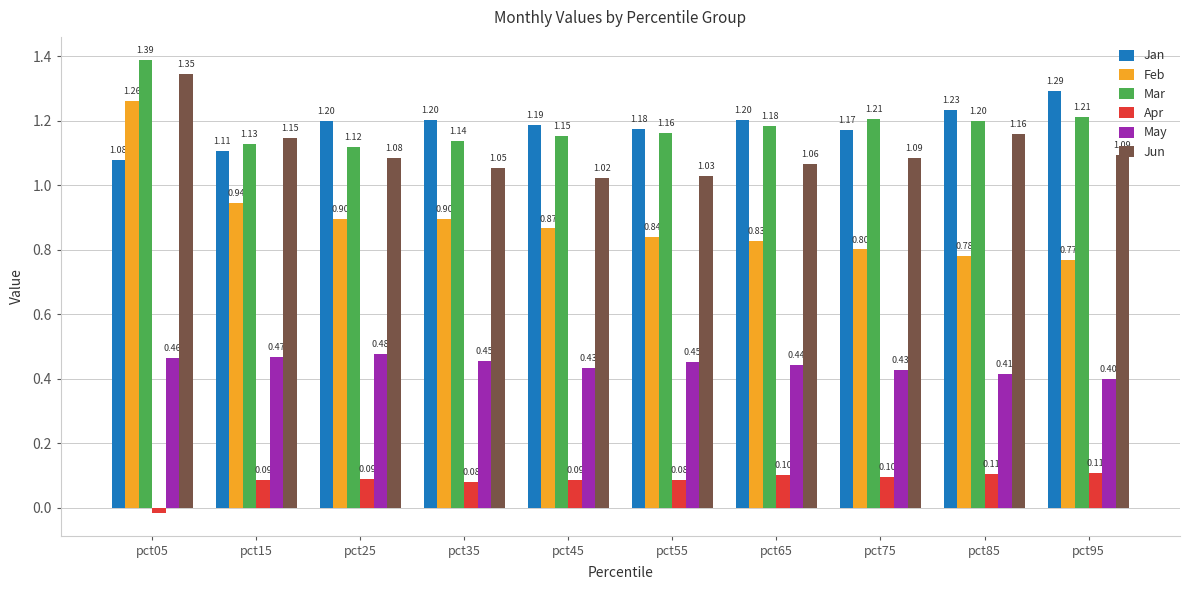

Count the number of data series in this chart.

6